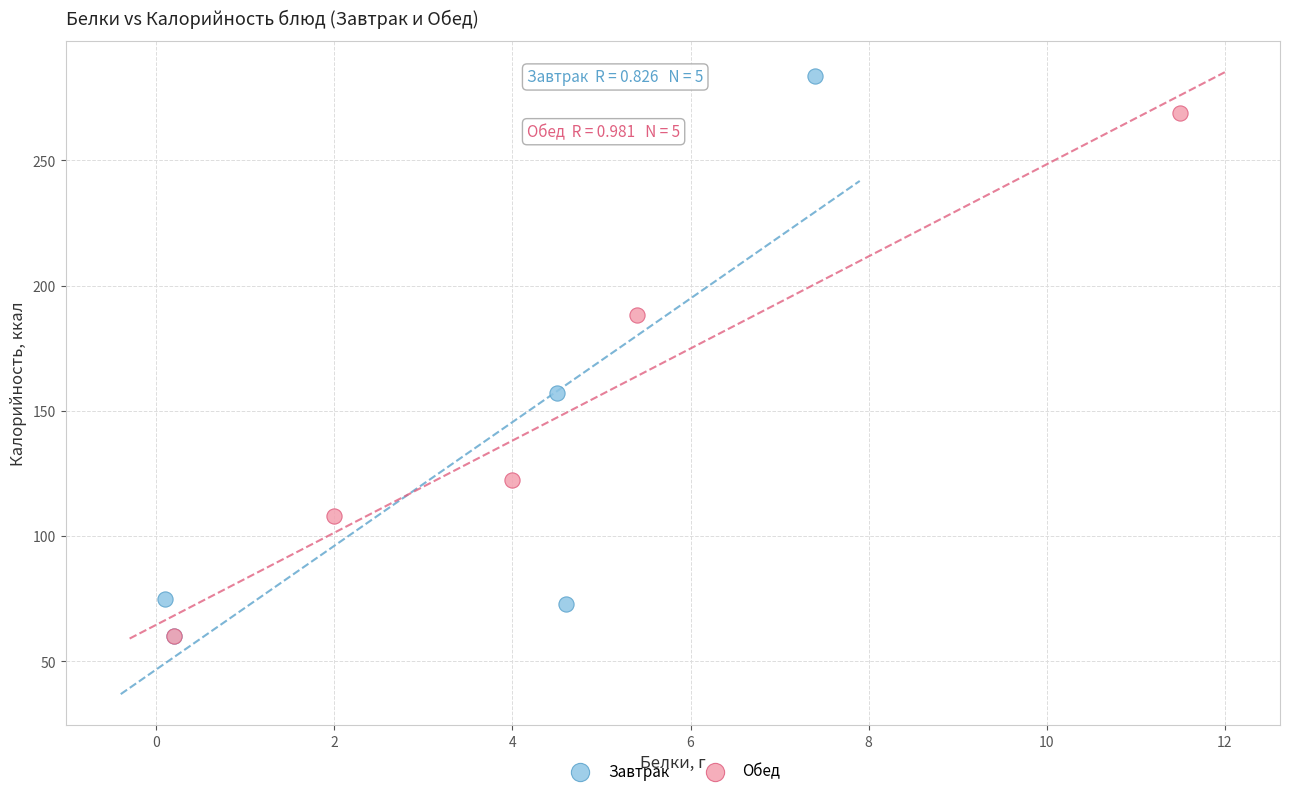

Which series contains the highest Y value?

Завтрак